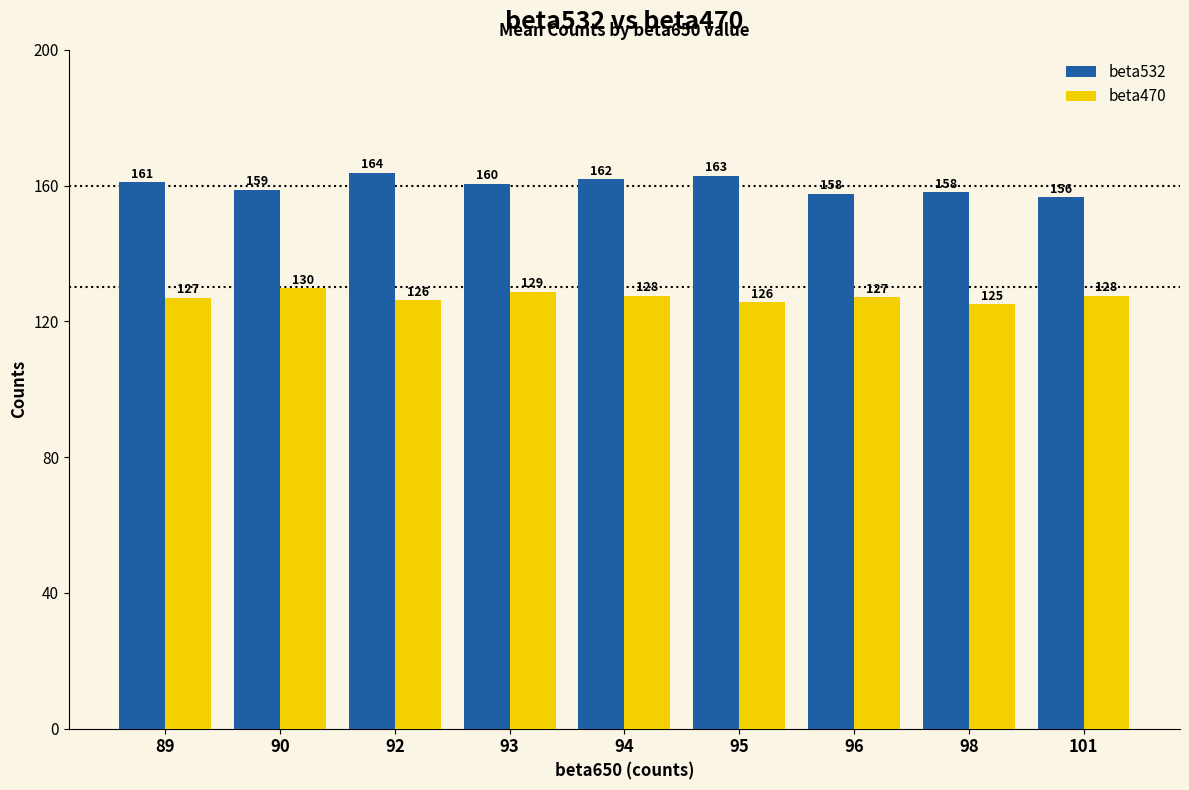

Which label corresponds to the smallest value in the chart?

98